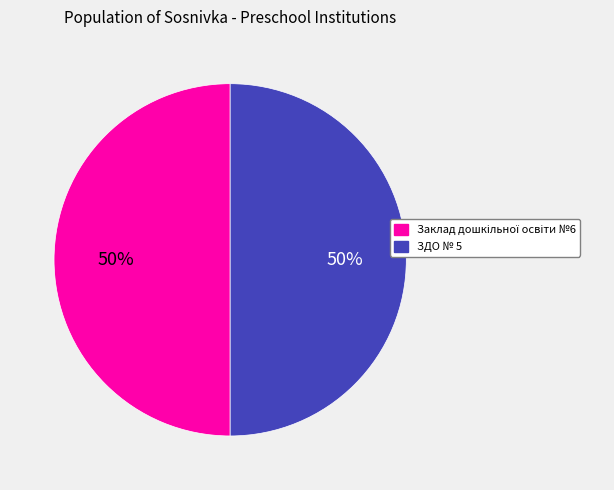

True or false: ЗДО № 5 accounts for 50% of the total.

True